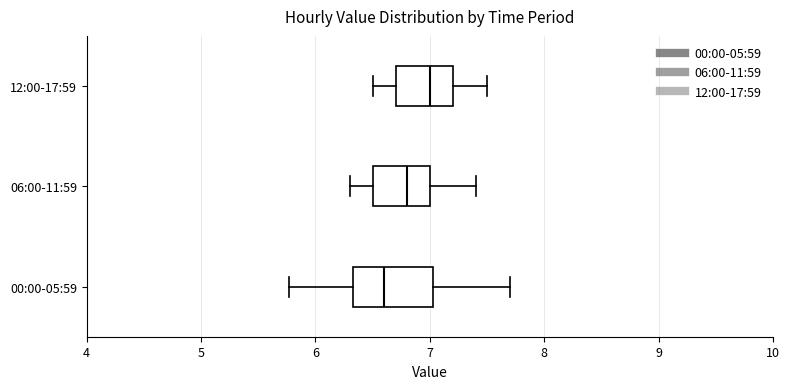

Where does the median line of the box for 06:00-11:59 sit on the x-axis? The values are not printed on the chart, so give them approximately, as read against the axis.

6.8